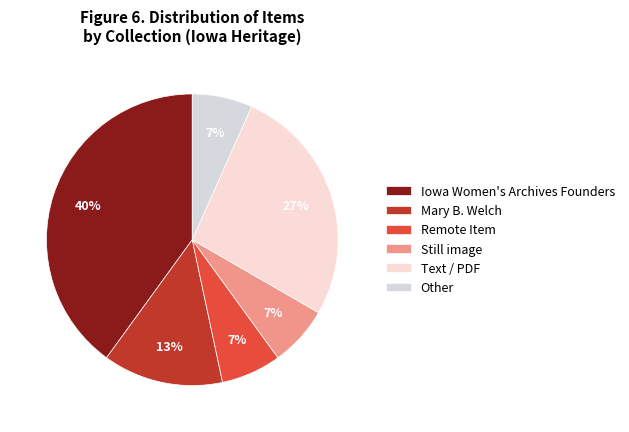

What percentage is NOT represented by Mary B. Welch?

86.7%